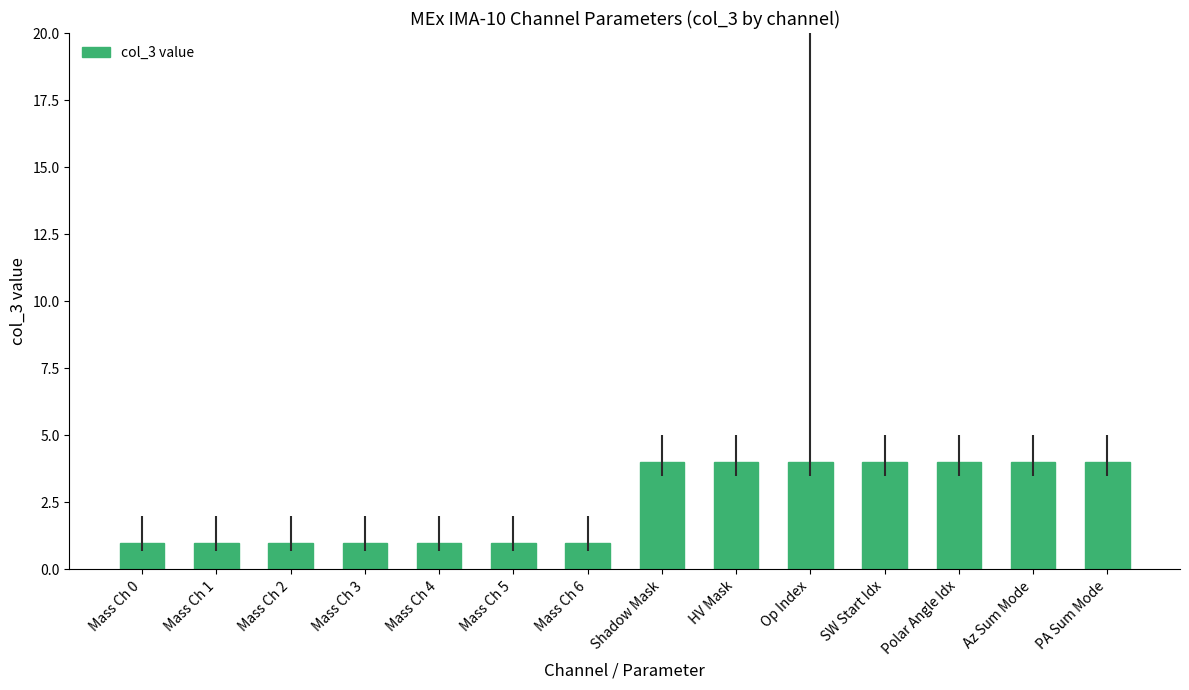

What is the sum of all values?

35